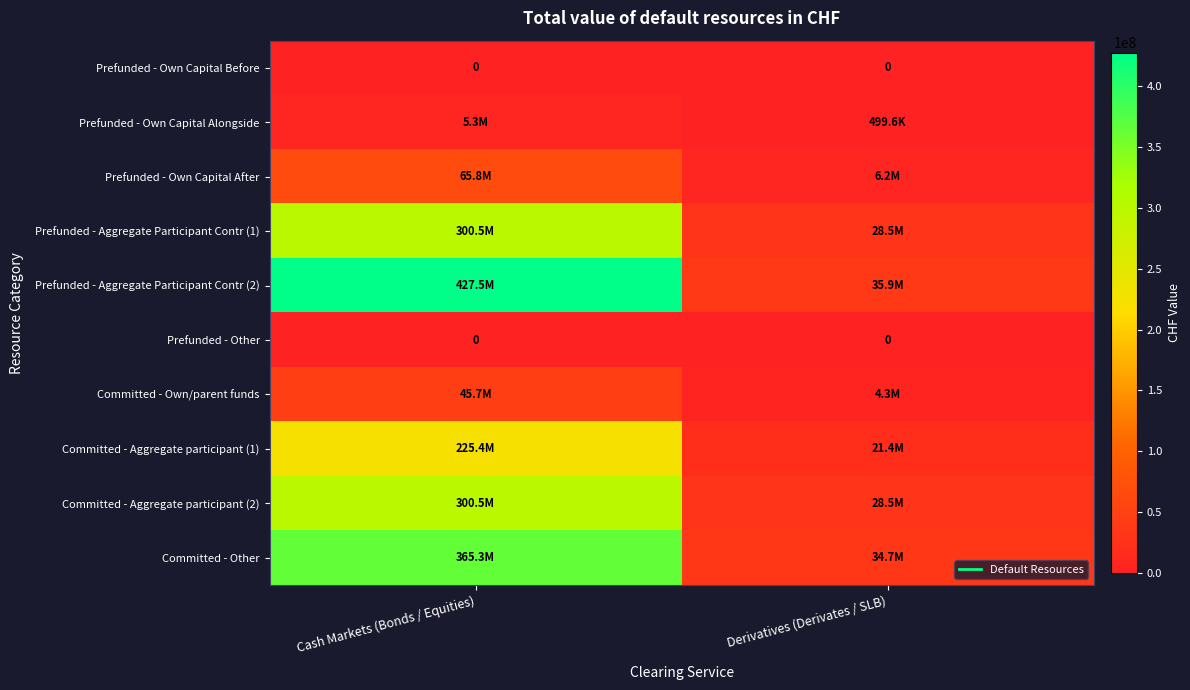

Which label corresponds to the largest value in the chart?

Cash Markets (Bonds / Equities)